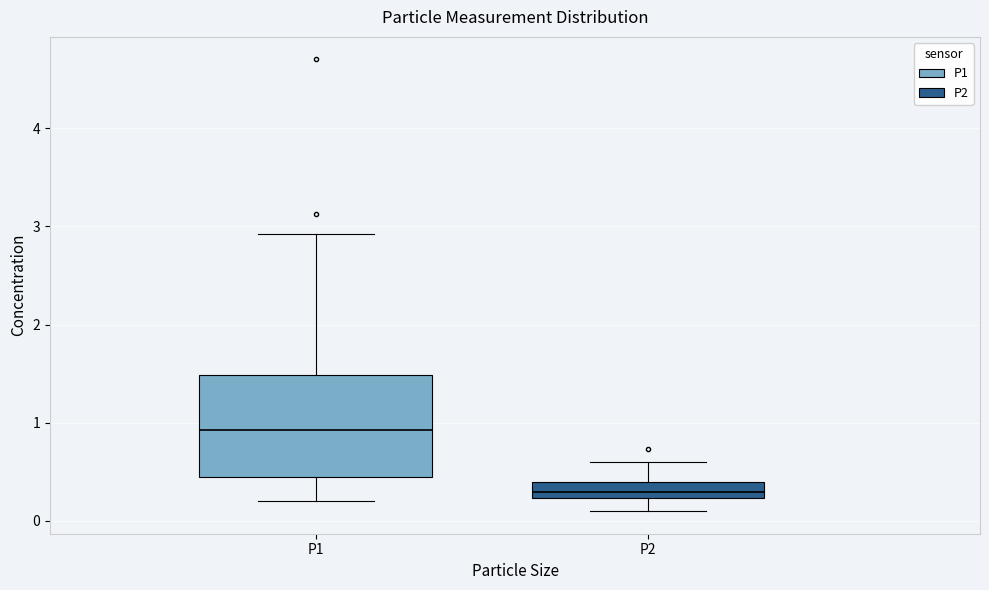

Reading left to right, transcribe this box plot: for each box, give where its median line is, the range the box spans, and where its two whiskers end, as read against the y-axis. The values are not printed on the chart, so give them approximately, as read against the axis.

P1: median 0.9, box 0.5 to 1.5, whiskers 0.2 to 2.9
P2: median 0.3, box 0.2 to 0.4, whiskers 0.1 to 0.6